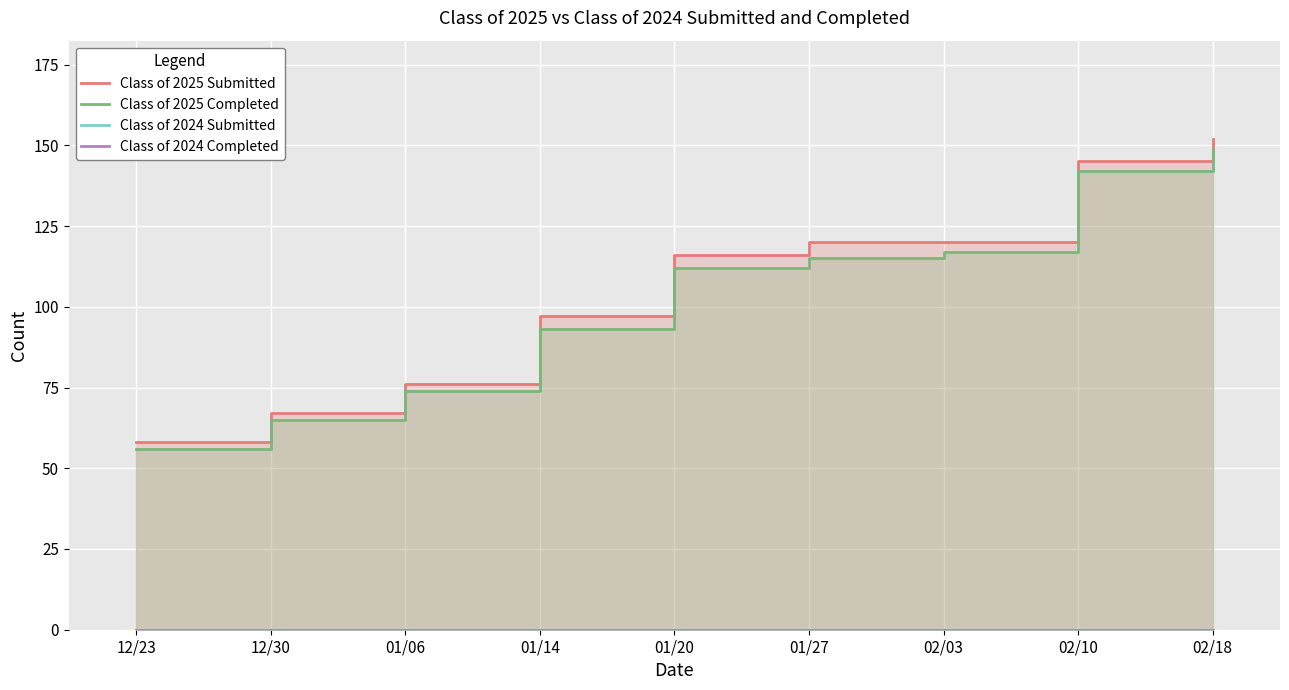

Rank the categories by Class of 2025 Completed value from highest to lowest.

02/18, 02/10, 02/03, 01/27, 01/20, 01/14, 01/06, 12/30, 12/23